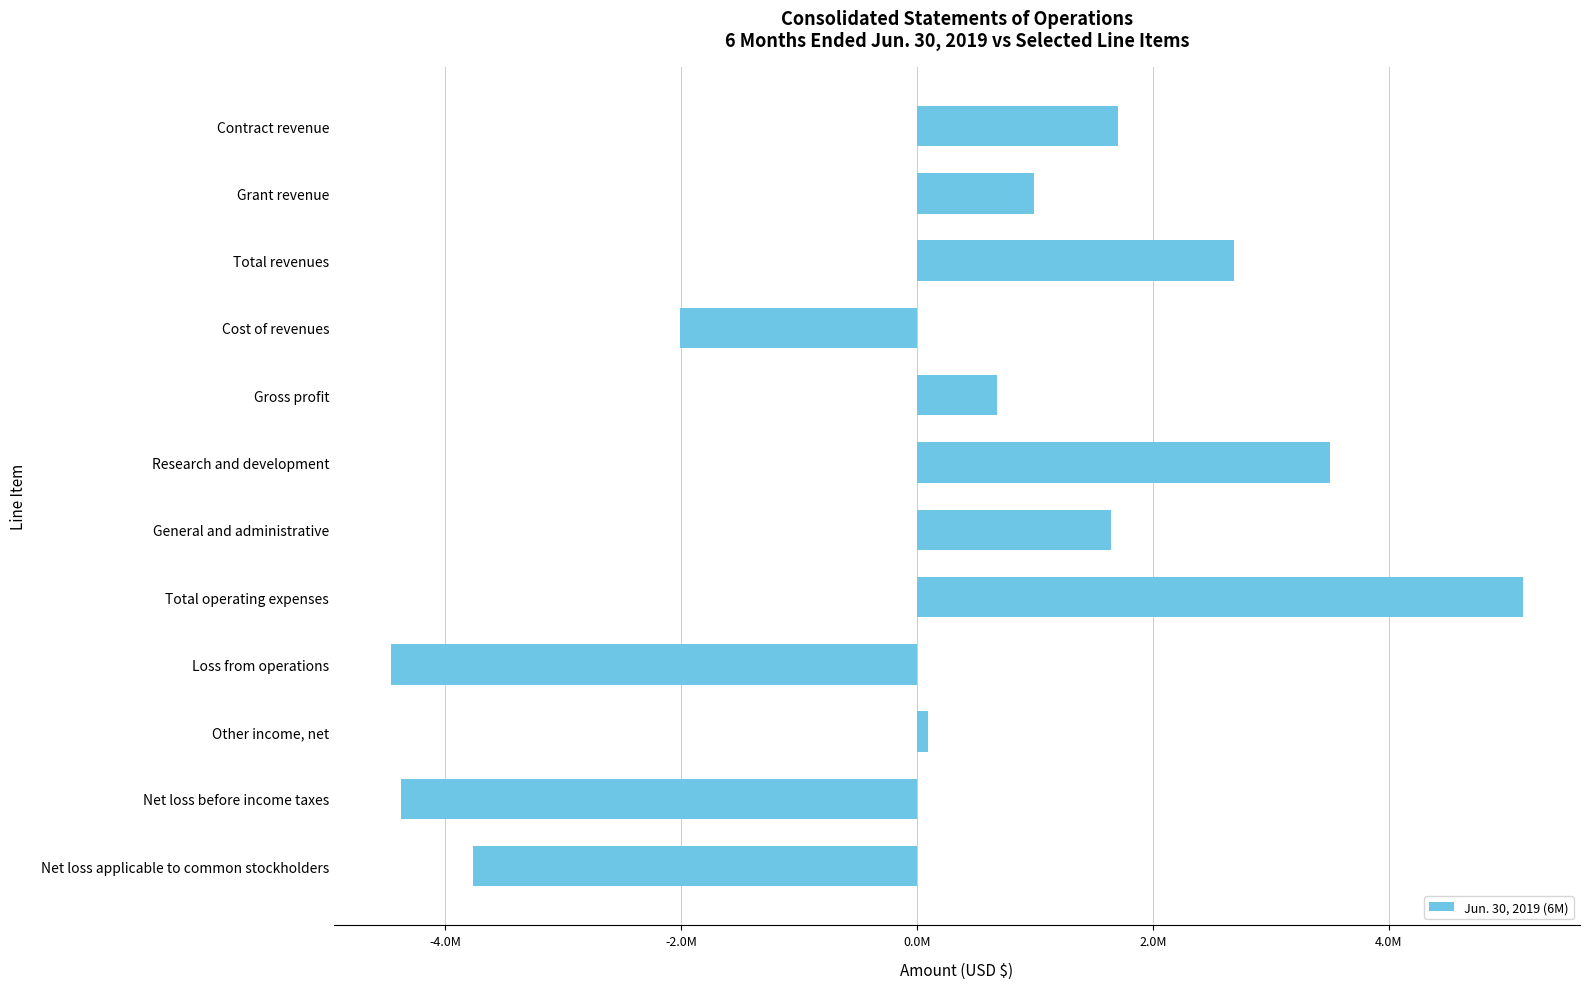

Rank the categories by value from highest to lowest.

Total operating expenses, Research and development, Total revenues, Contract revenue, General and administrative, Grant revenue, Gross profit, Other income, net, Cost of revenues, Net loss applicable to common stockholders, Net loss before income taxes, Loss from operations